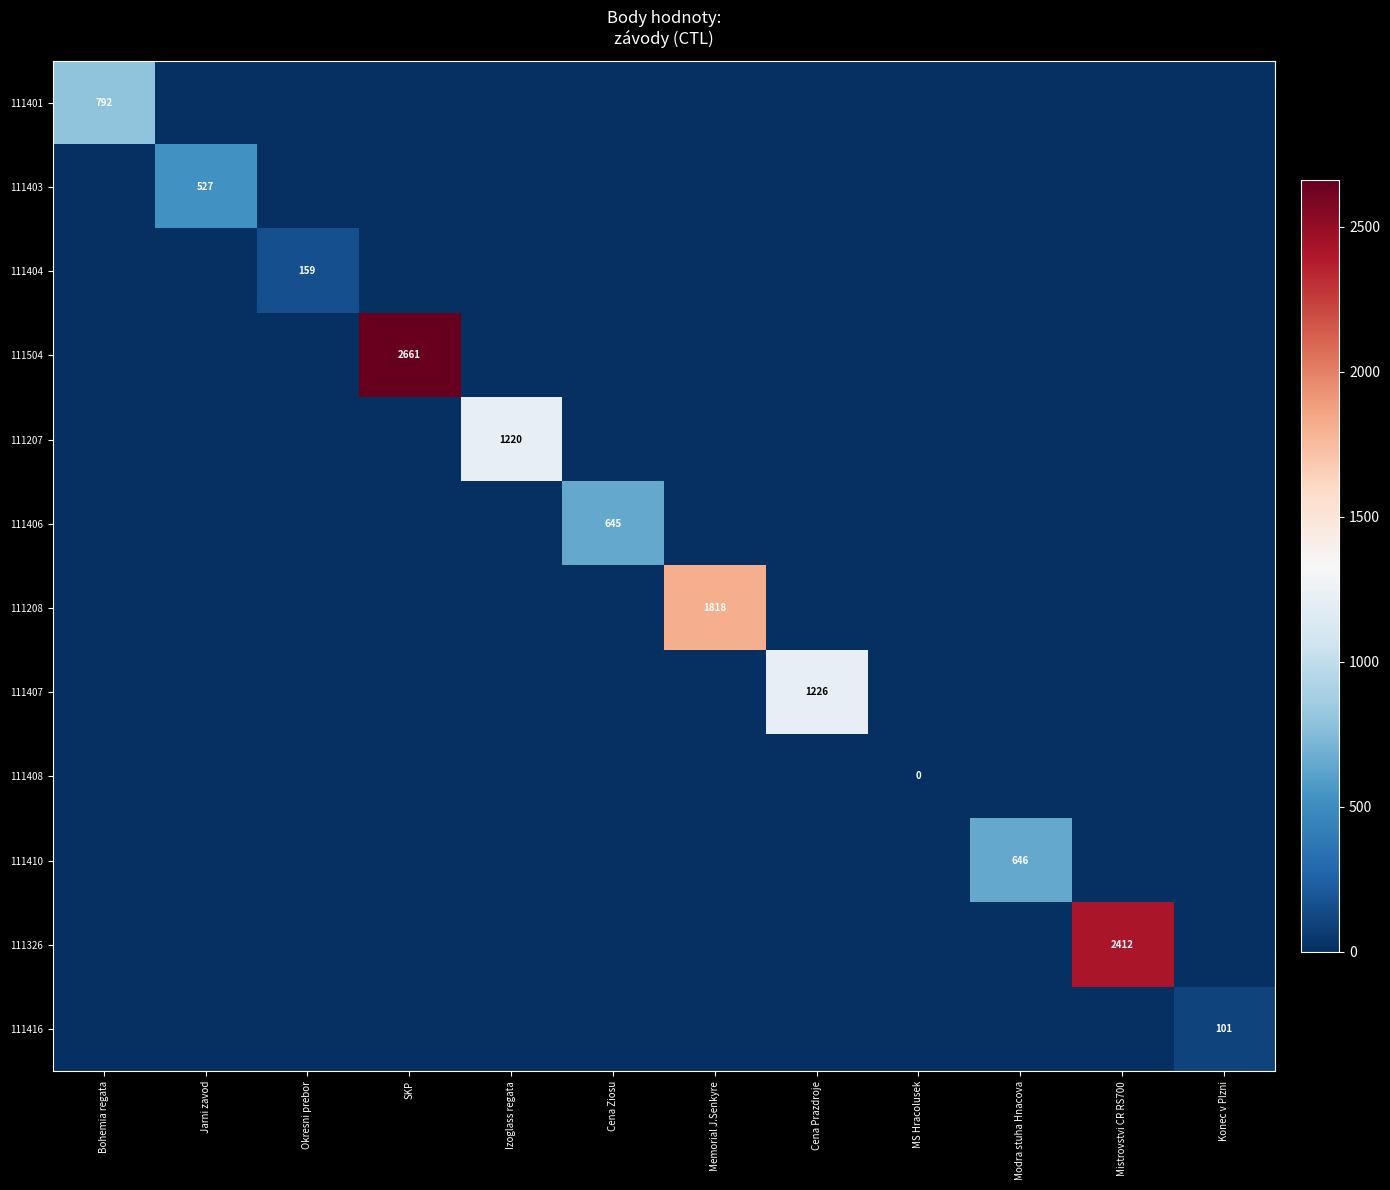

At Konec v Plzni, list the series in order from smallest to largest.

111401, 111403, 111404, 111504, 111207, 111406, 111208, 111407, 111408, 111410, 111326, 111416